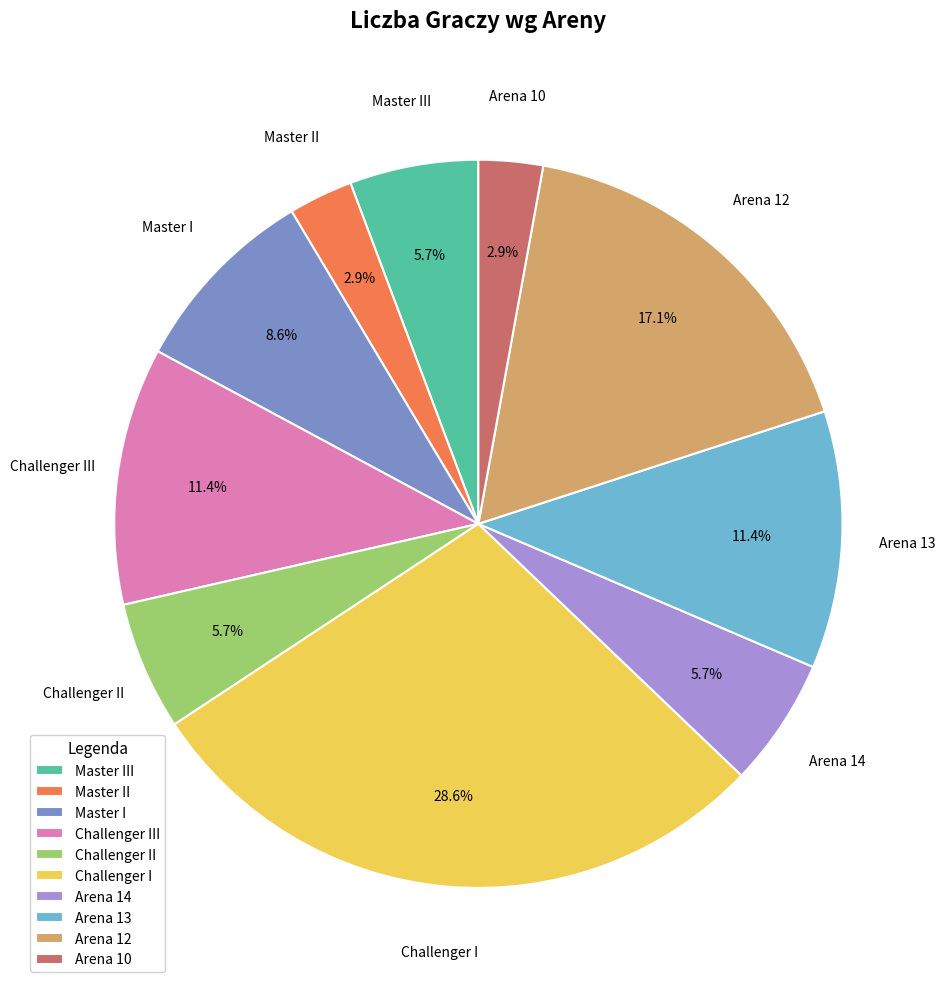

Count the number of slices in the pie.

10